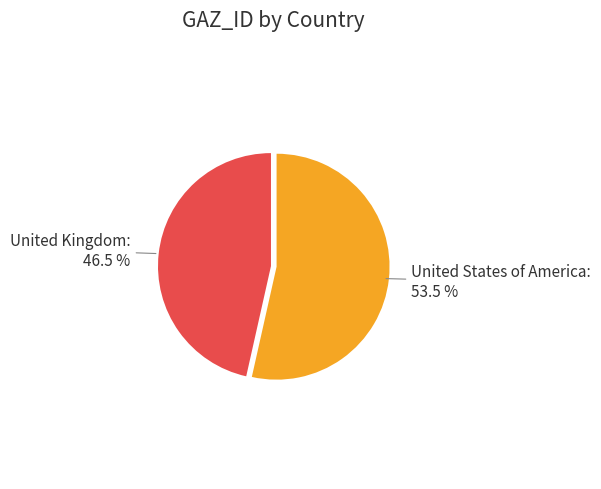

Rank the categories by value from lowest to highest.

United Kingdom, United States of America